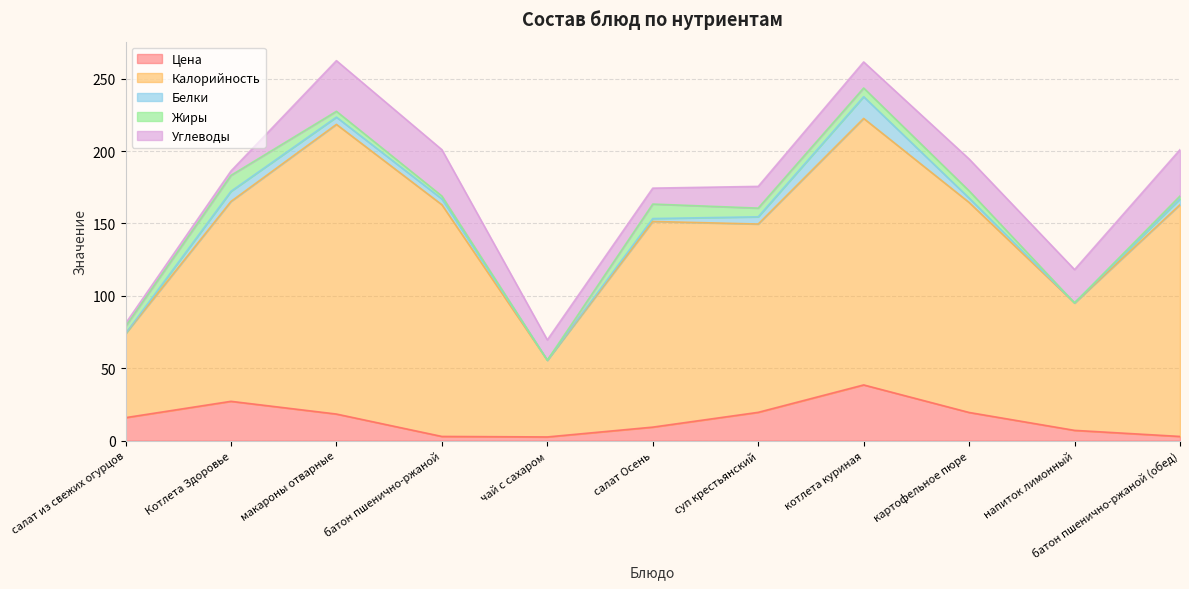

True or false: Калорийность has a value of 146.7 at напиток лимонный.

False